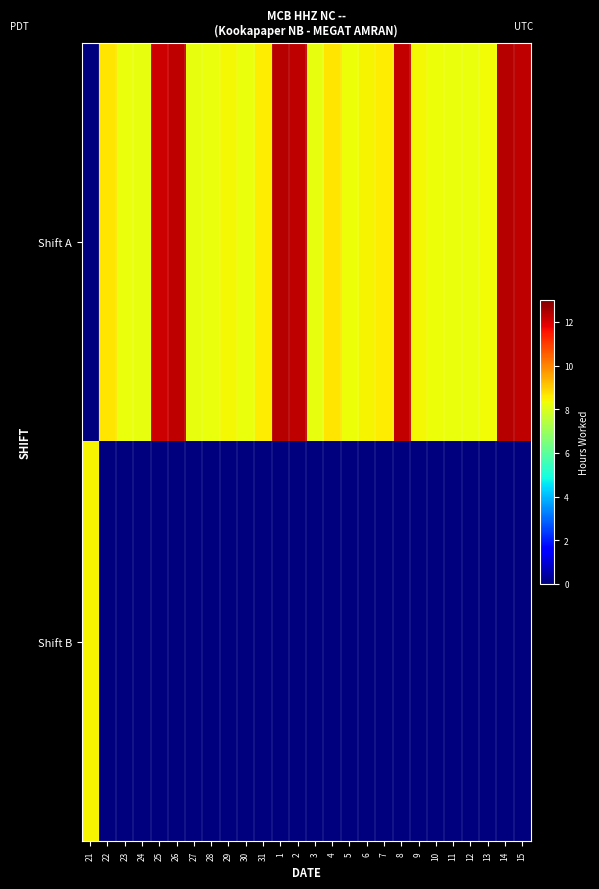

Count the number of categories in the chart.

26